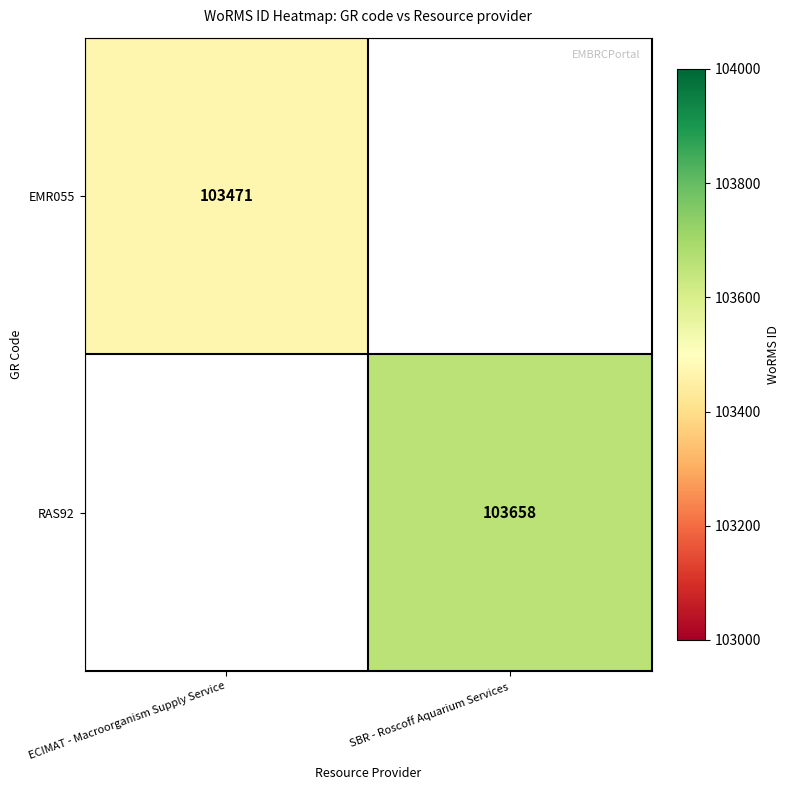

Is it true that RAS92 equals 103658 at SBR - Roscoff Aquarium Services?

True